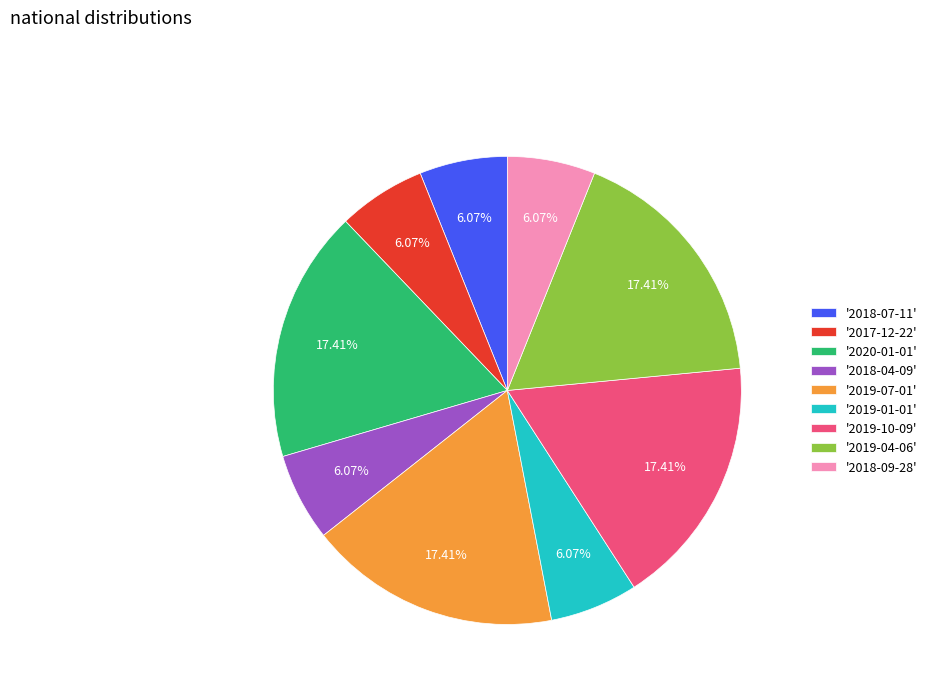

Does any single category account for the majority?

No